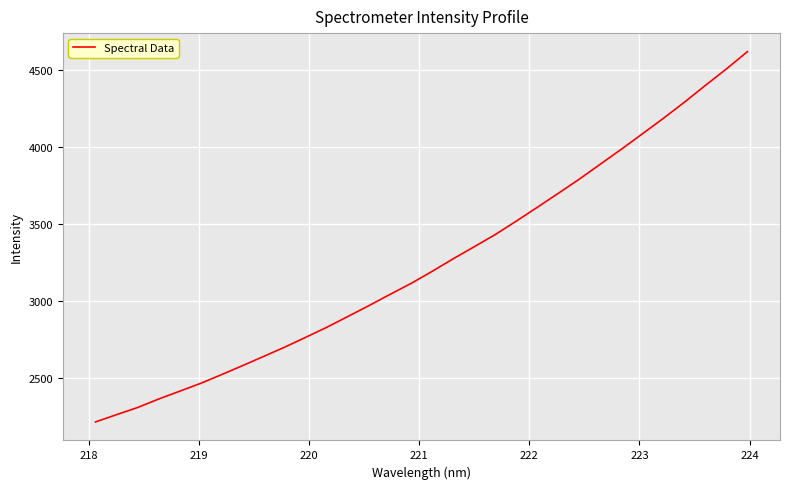

What is the greatest value displayed?

4618.3